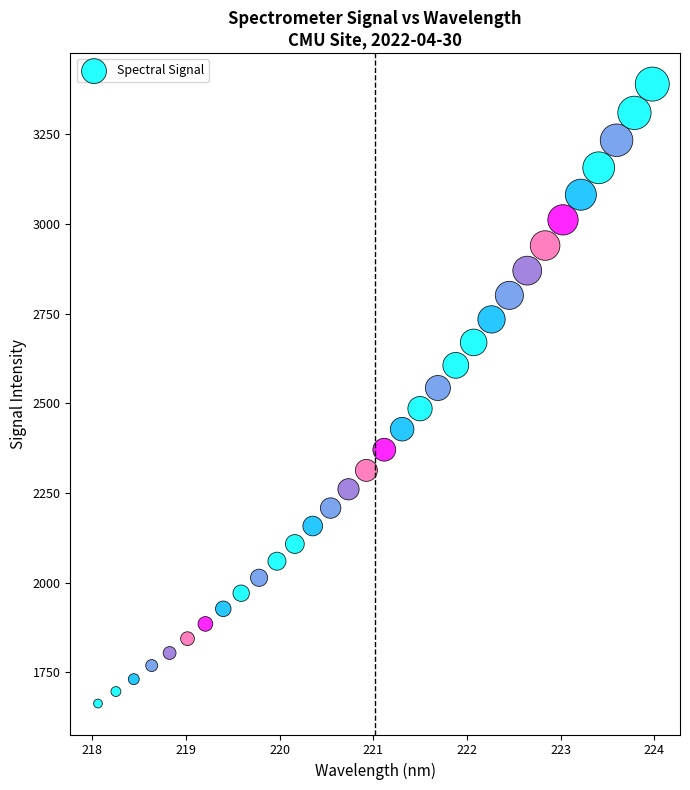

What is the range of Y values (max minus min)?

1726.3